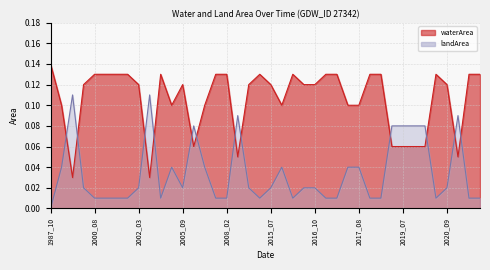

Rank the categories by landArea value from highest to lowest.

1987_10, 2000_08, 2000_10, 2000_11, 2001_02, 2004_11, 2007_09, 2008_02, 2015_04, 2016_07, 2016_11, 2017_03, 2018_02, 2018_03, 2020_08, 2021_09, 2021_11, 1996_08, 2002_03, 2005_09, 2014_11, 2015_07, 2016_09, 2016_10, 2020_09, 1992_07, 2005_08, 2007_08, 2015_09, 2017_04, 2017_08, 2006_06, 2018_07, 2019_07, 2019_09, 2020_02, 2009_09, 2021_05, 1994_08, 2004_06